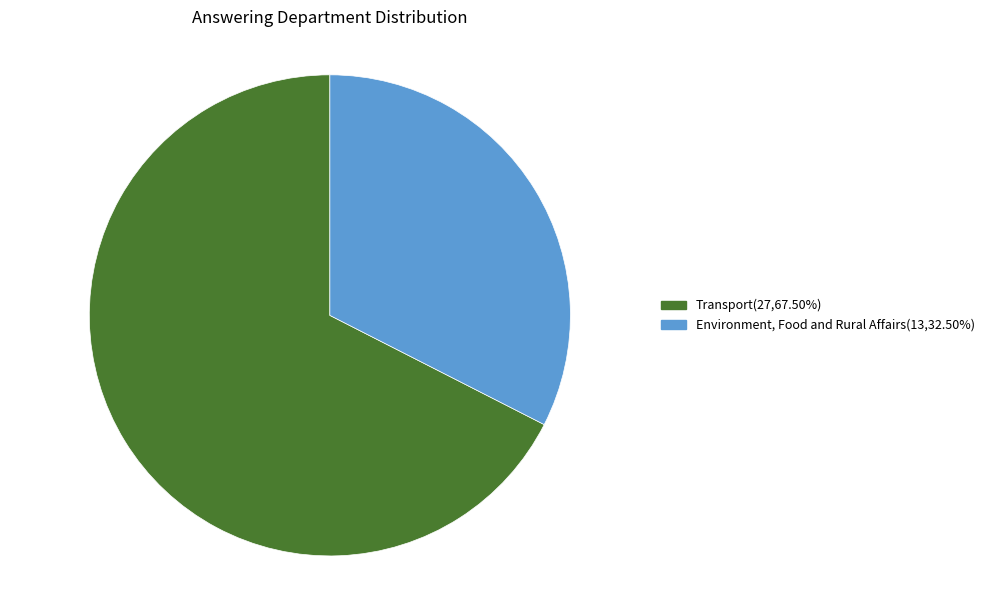

How many slices are in this pie chart?

2